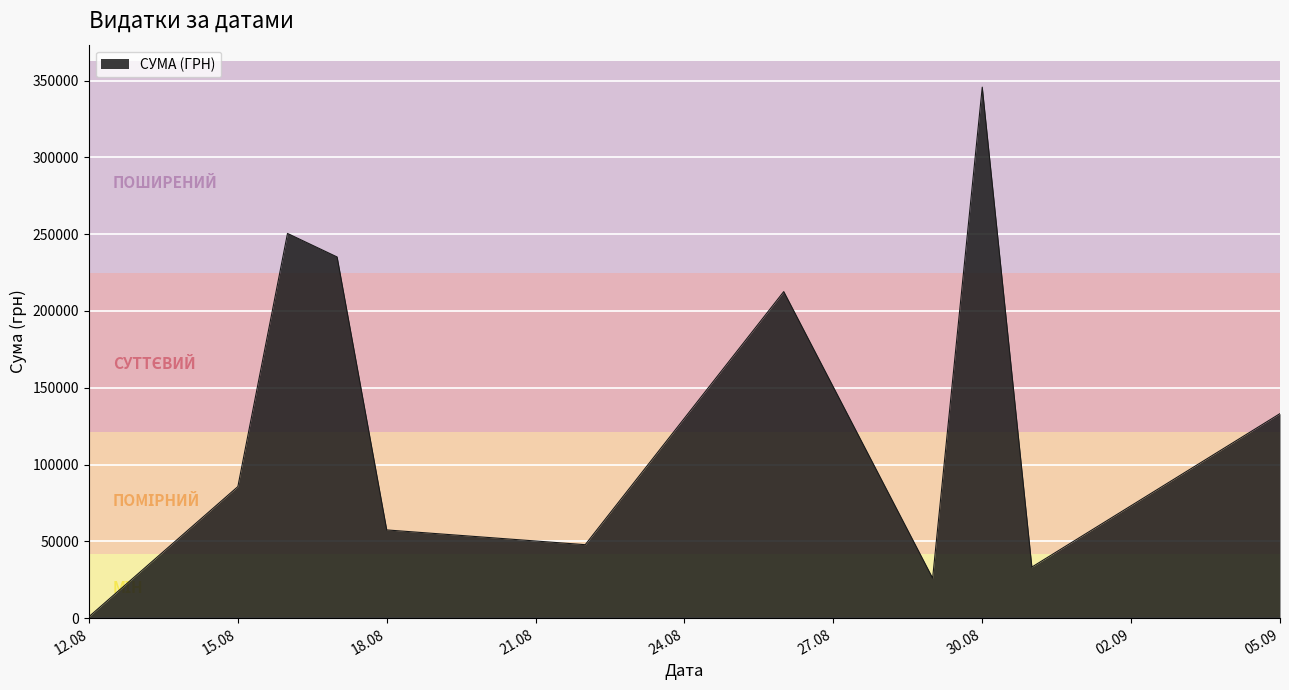

What is the greatest value displayed?

345687.3